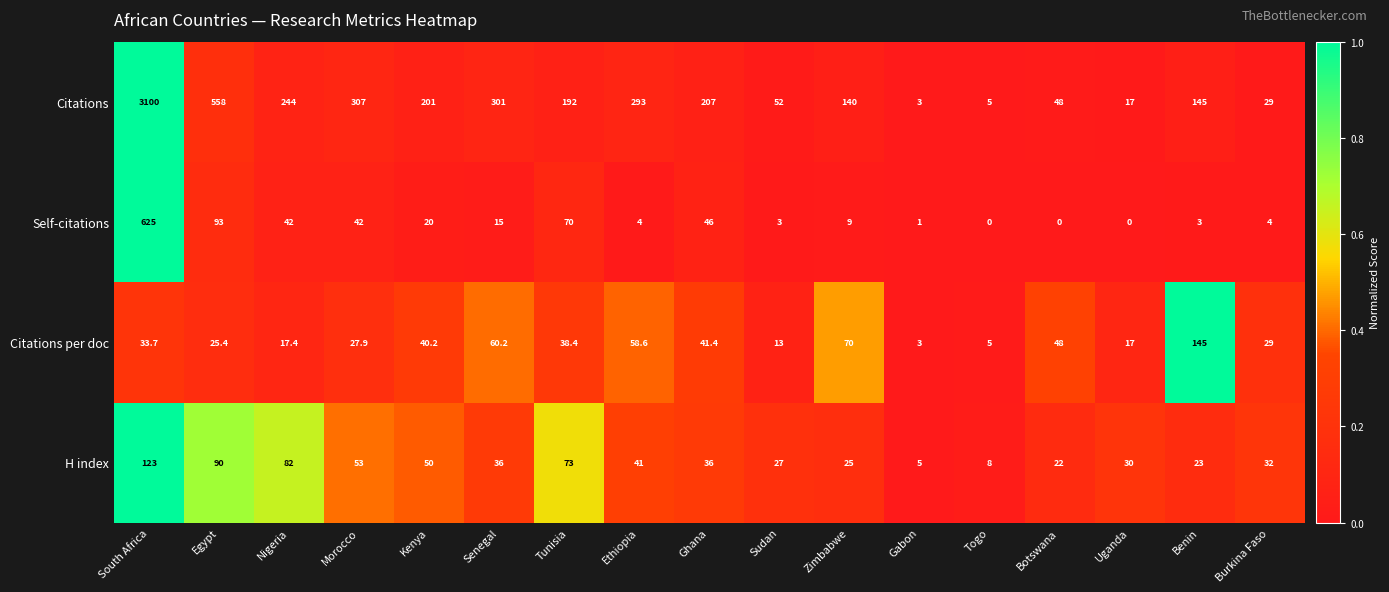

How many distinct data groups are displayed?

4